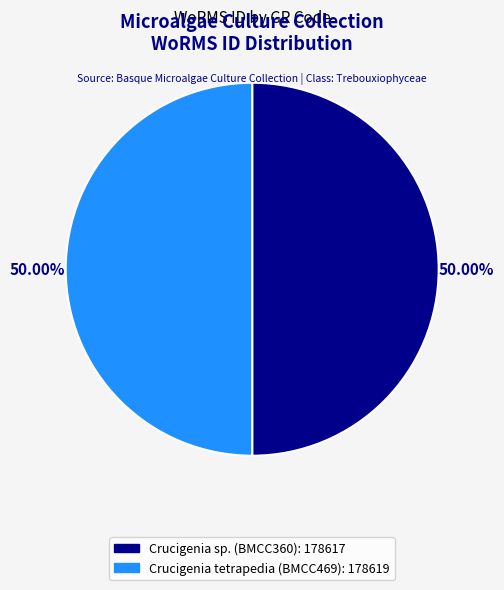

Do Crucigenia sp. (BMCC360) and Crucigenia tetrapedia (BMCC469) together represent more than half of the pie?

Yes